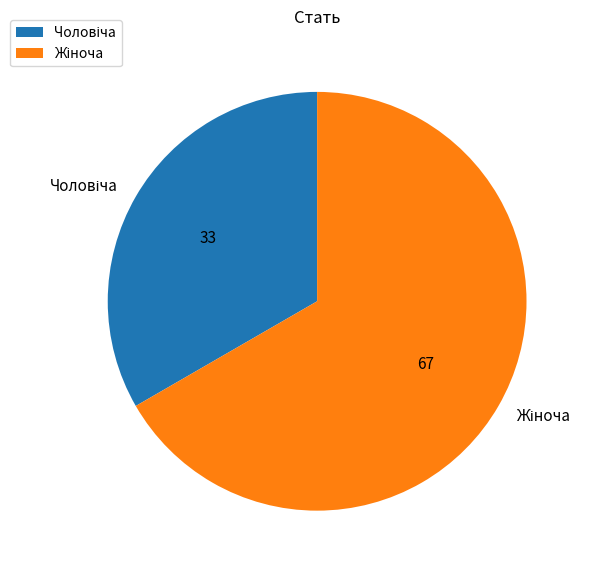

Is there a majority slice in this chart?

Yes